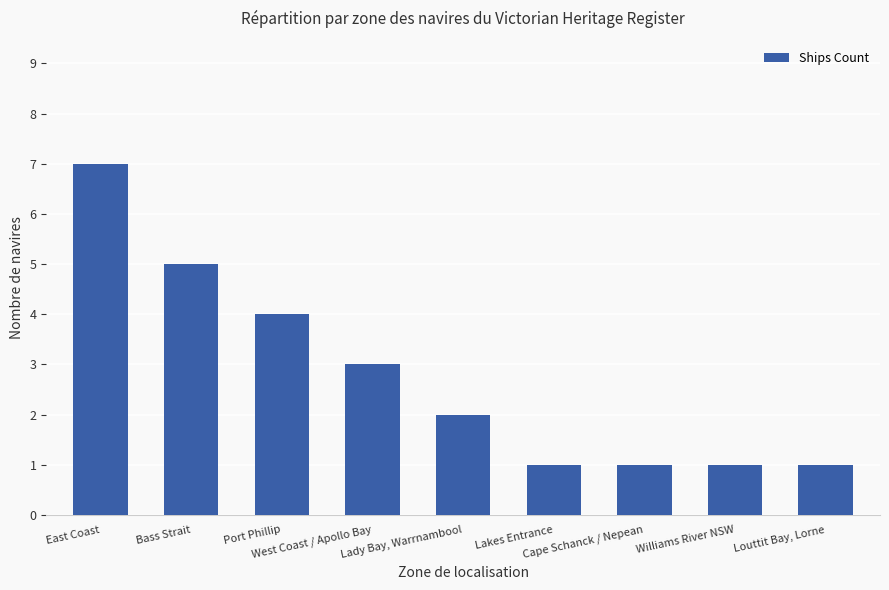

What position from the left is Lady Bay, Warrnambool?

5